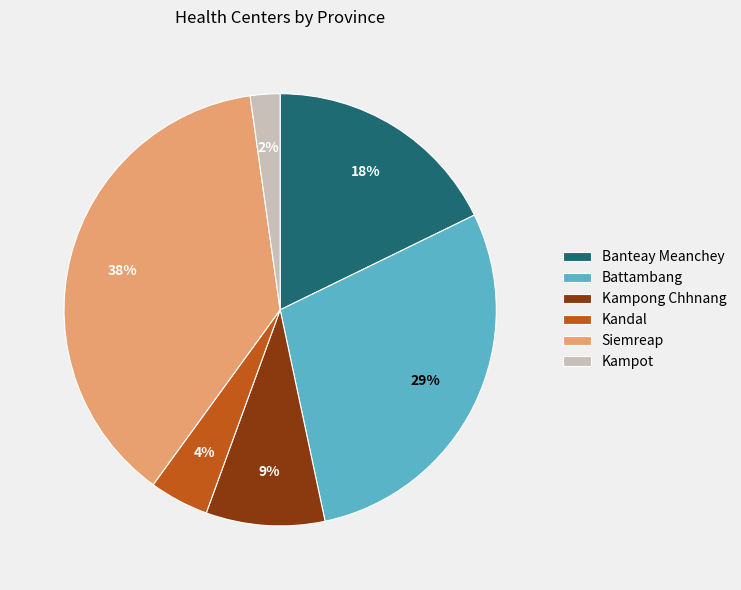

Between Siemreap and Kampot, which is larger?

Siemreap